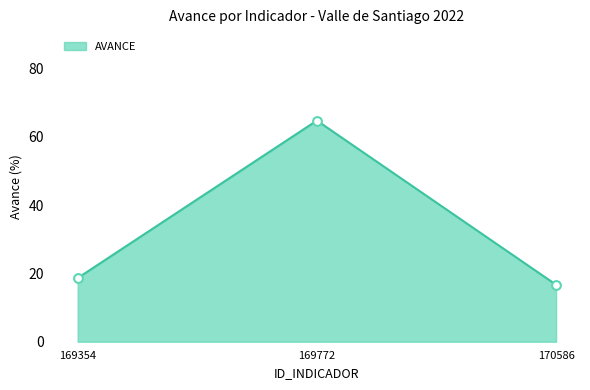

Approximately how many times larger is the value at 170586 compared to 169772?

0.3